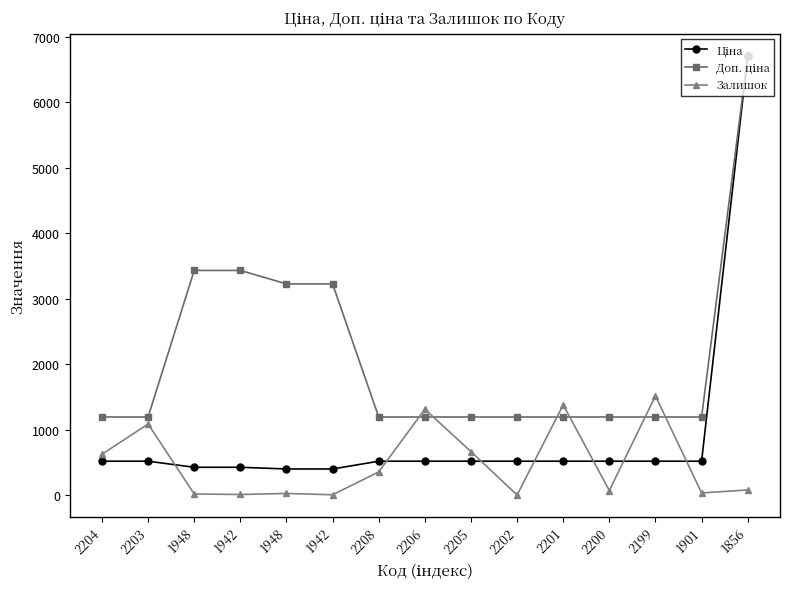

How many intersections are there between Ціна and Залишок?

7